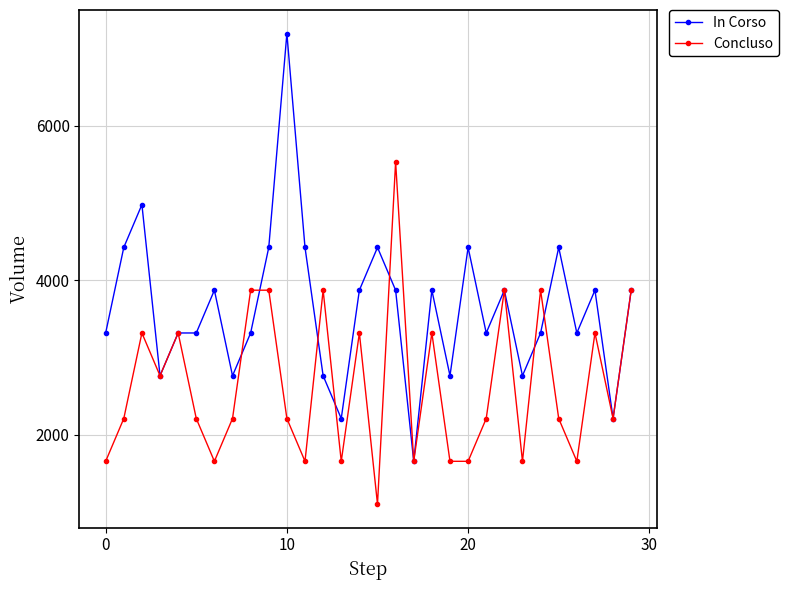

List the series in order of their peak value, lowest first.

Concluso, In Corso